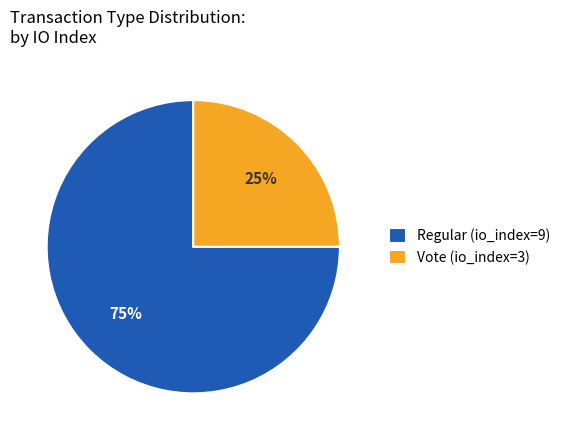

How many segments does this pie chart have?

2